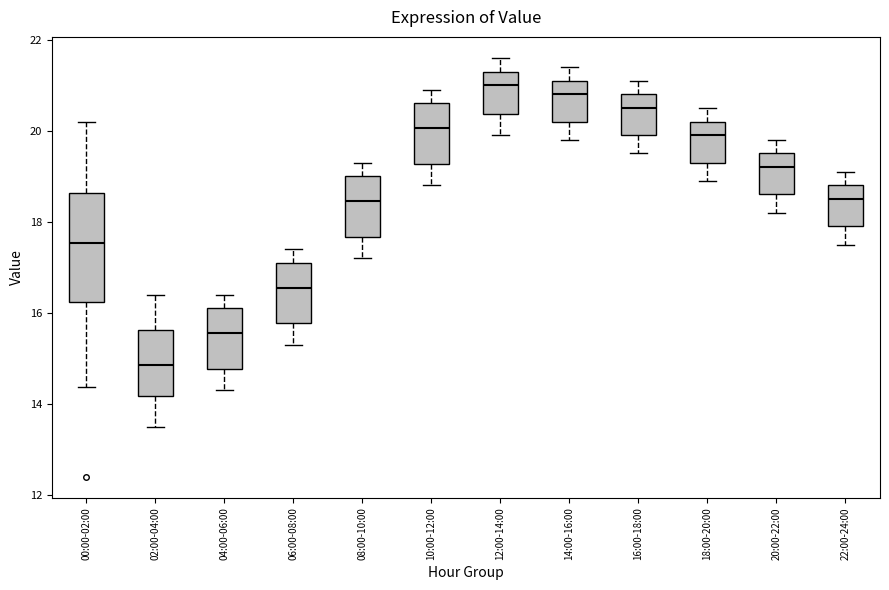

Where does the lower whisker of the box for 02:00-04:00 end on the y-axis? The values are not printed on the chart, so give them approximately, as read against the axis.

13.6